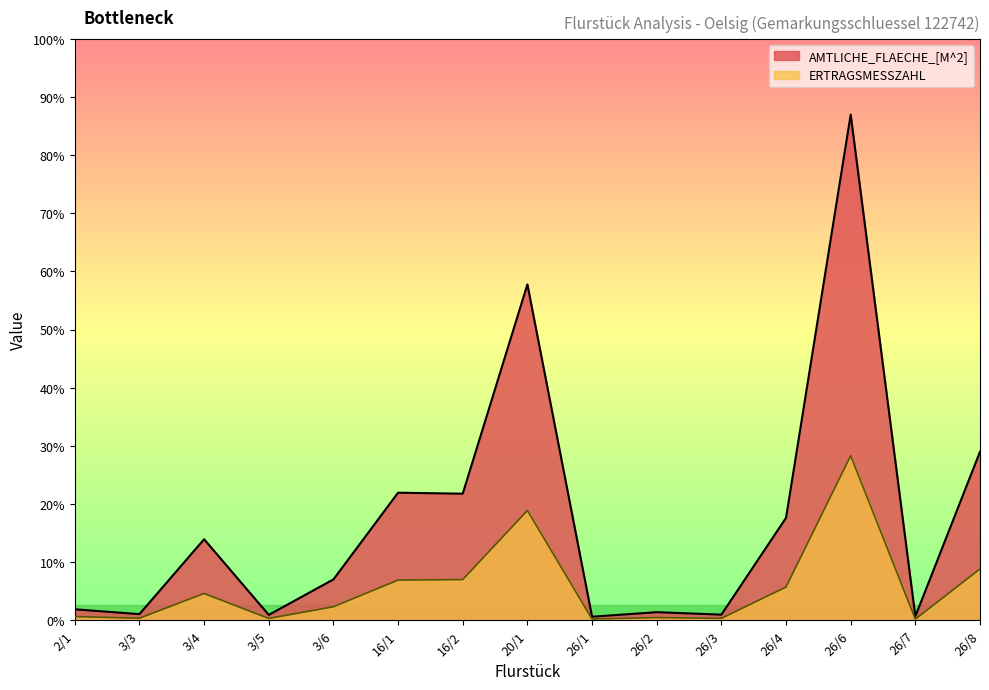

Does the chart display data point markers on the line(s)?

No